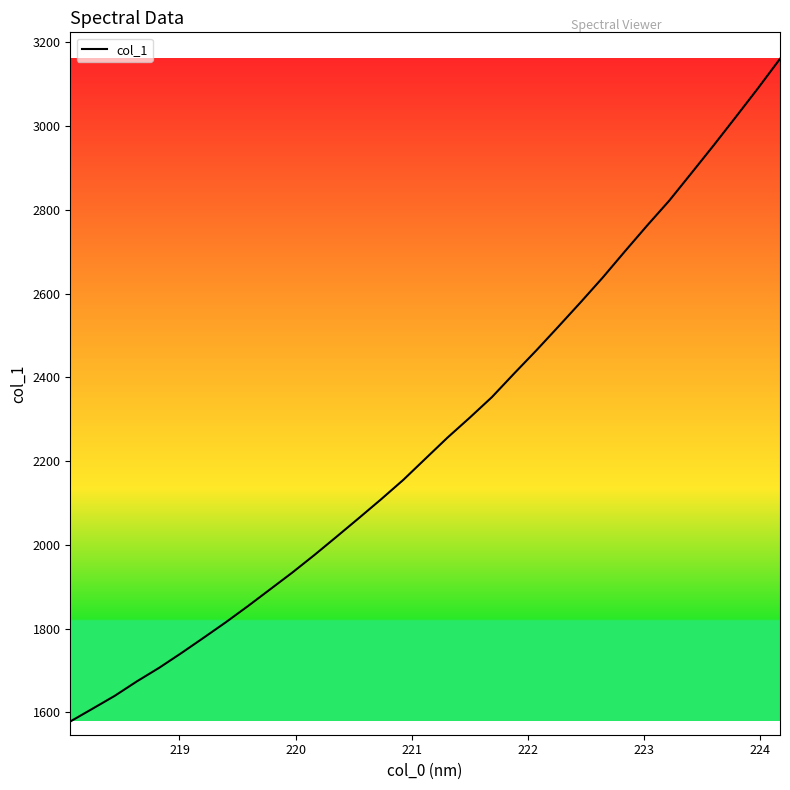

What is the sum of all values?

74677.0